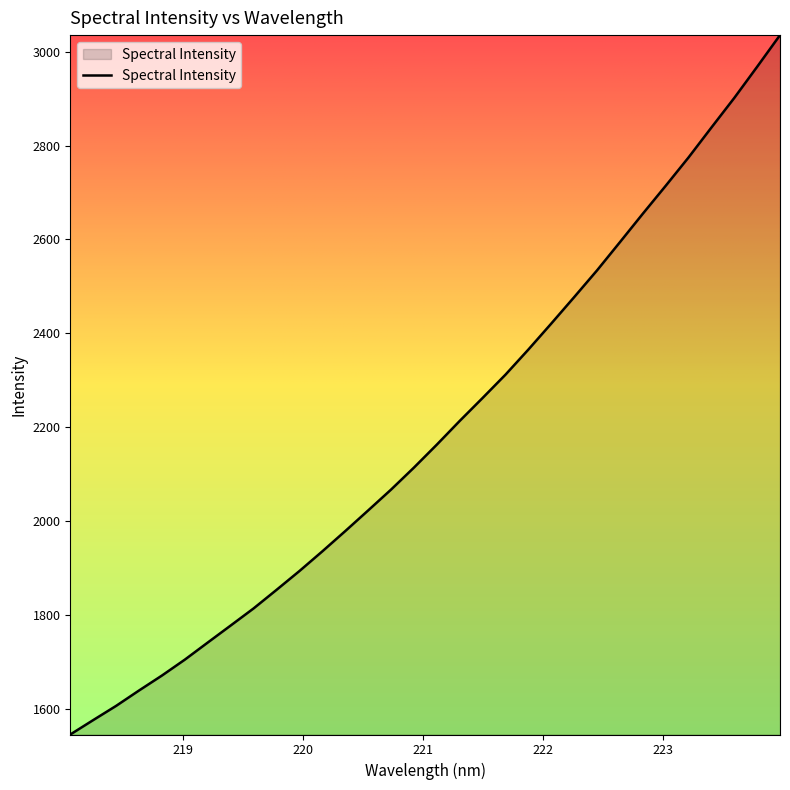

What is the smallest value displayed?

1545.3